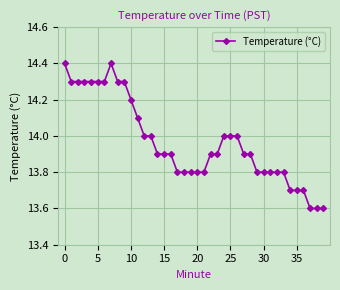

What is the value of the 26th point from the left?

14.0